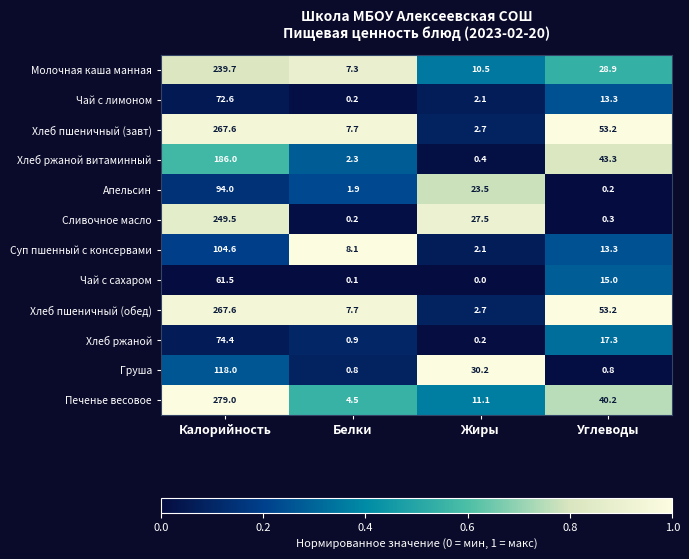

Which label corresponds to the smallest value in the chart?

Жиры